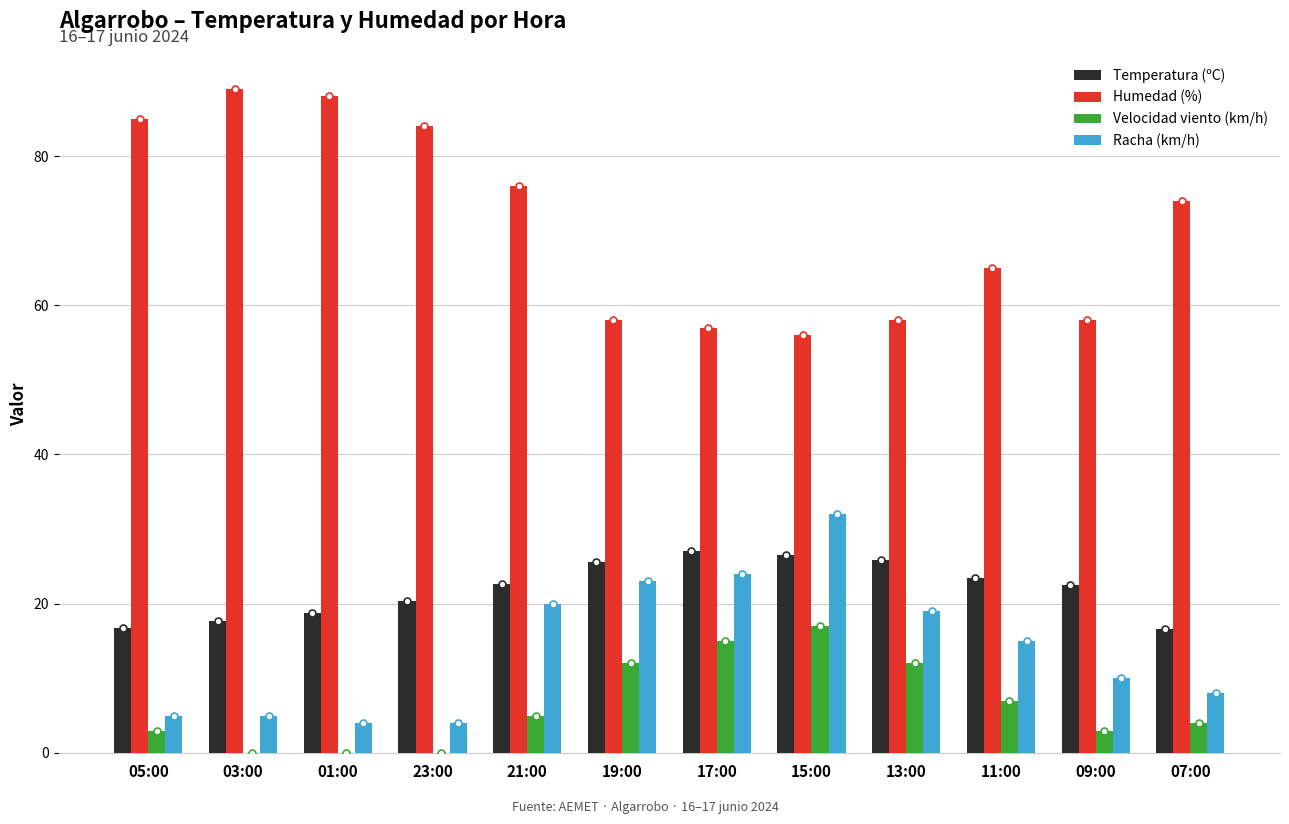

At which label does Velocidad viento (km/h) reach its peak?

15:00